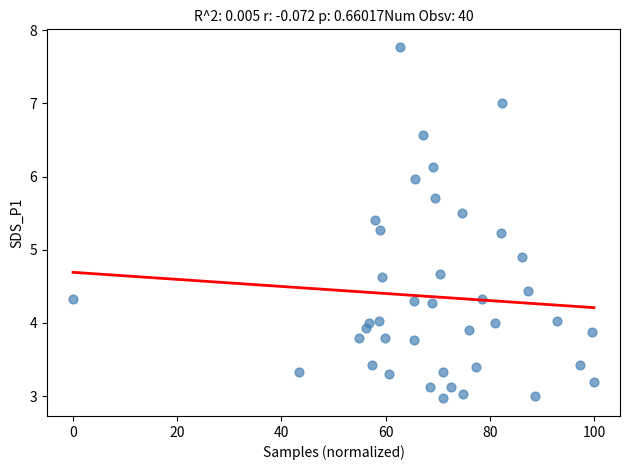

What is the range of X values (max minus min)?

100.0